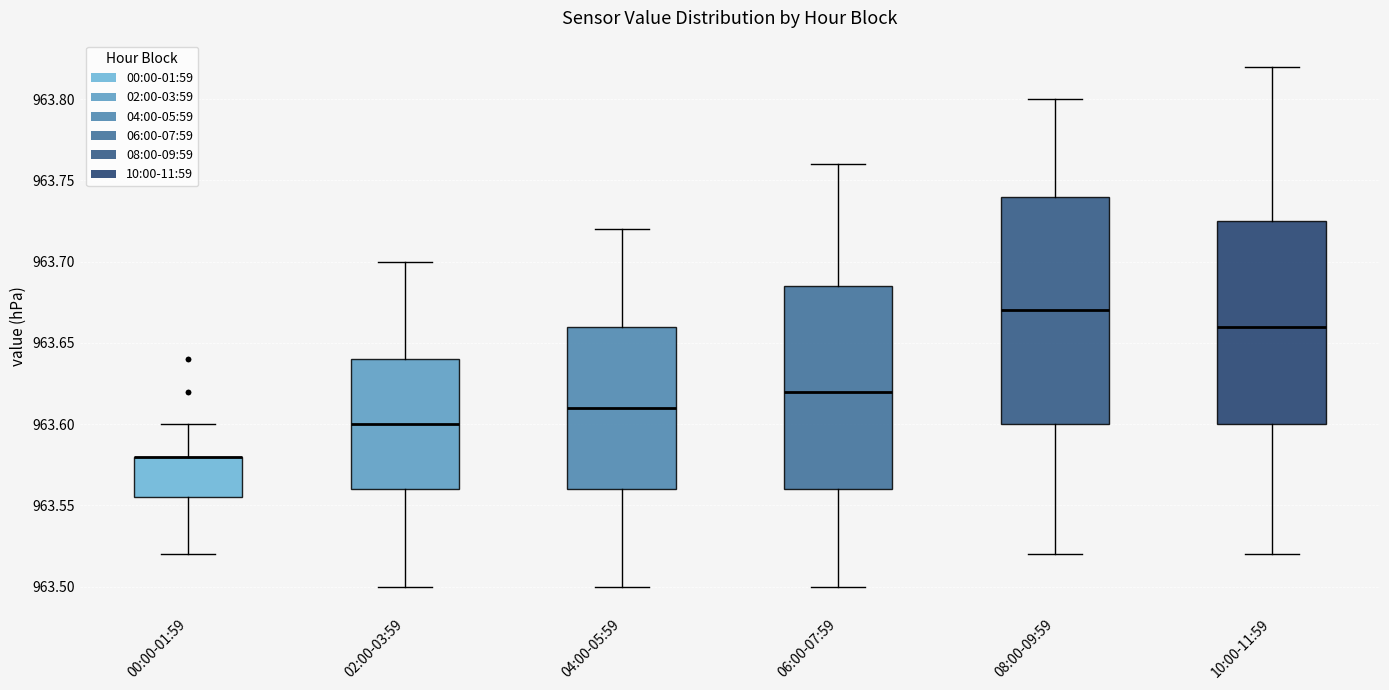

Comparing the boxes themselves (not the whiskers), which one is the tallest?

08:00-09:59